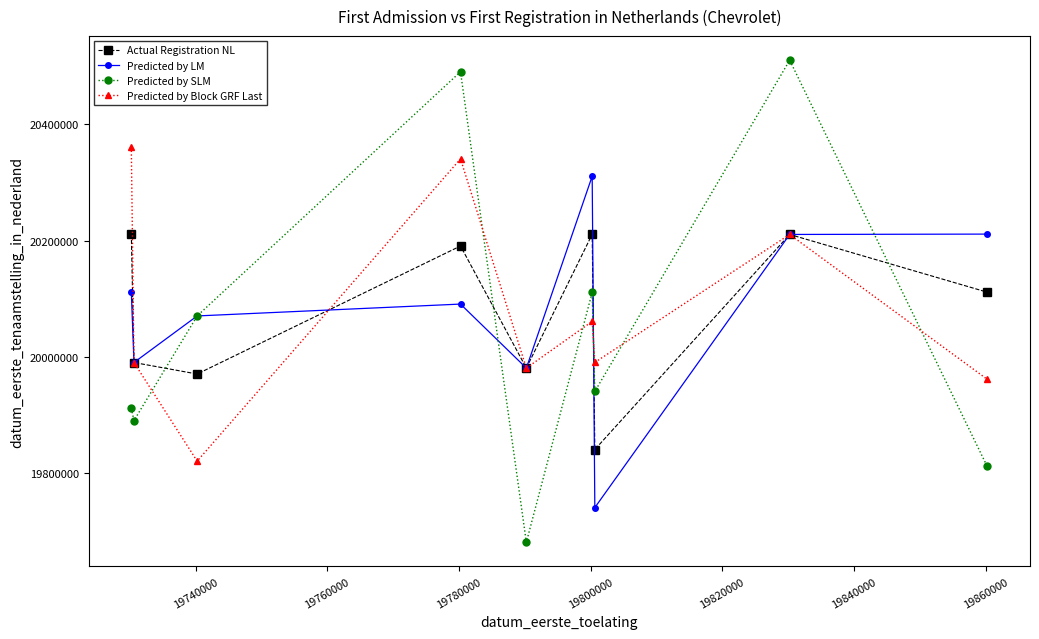

Which series has the largest range (max minus min)?

Predicted by SLM